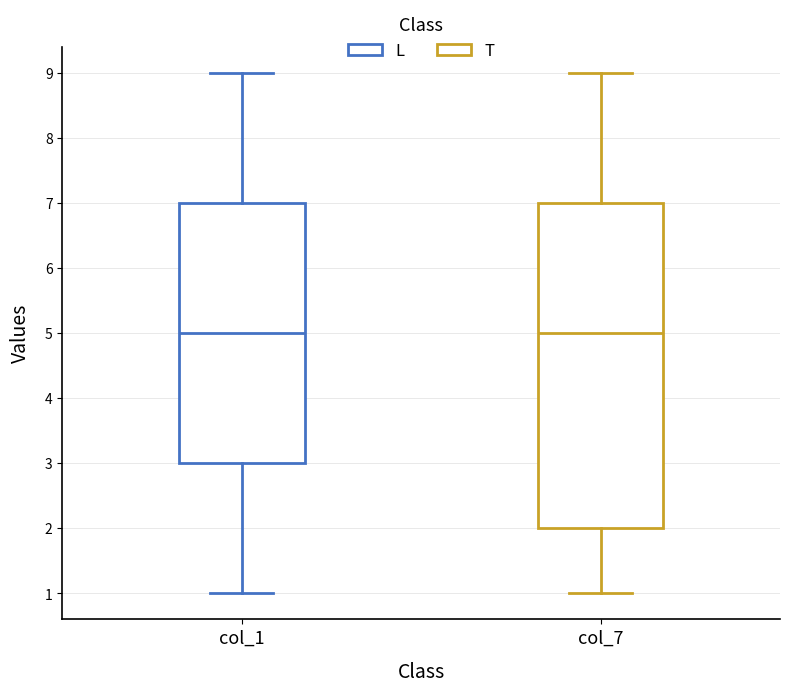

Reading left to right, read every box against the y-axis: the position of its median line, the range the box covers, and the ends of its whiskers. The values are not printed on the chart, so give them approximately, as read against the axis.

col_1: median 5, box 3 to 7, whiskers 1 to 9
col_7: median 5, box 2 to 7, whiskers 1 to 9